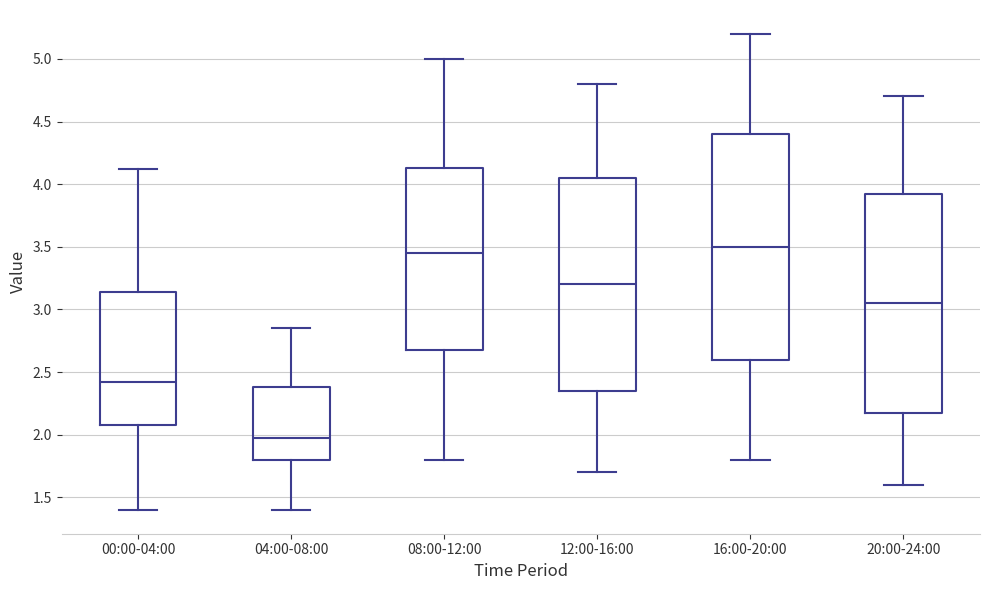

Where is the lower edge of the box for 16:00-20:00 on the y-axis? The values are not printed on the chart, so give them approximately, as read against the axis.

2.60